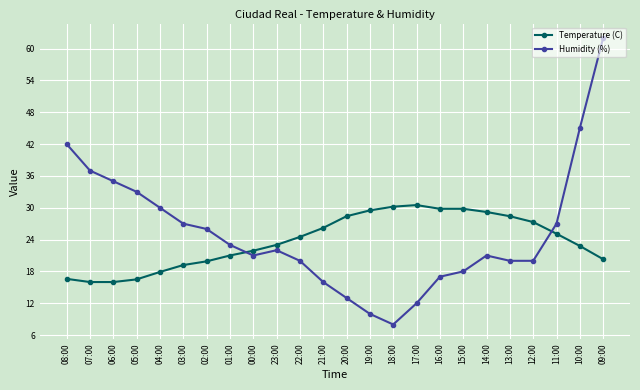

Which series has the widest spread of values?

Humidity (%)